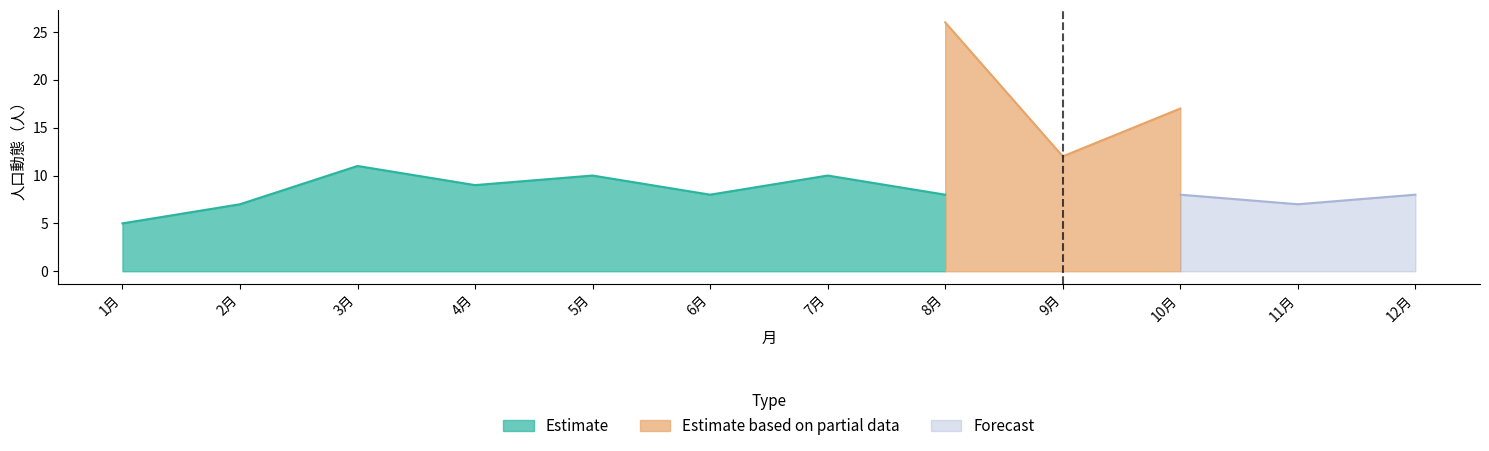

Which has a higher value, 7月 or 6月?

7月